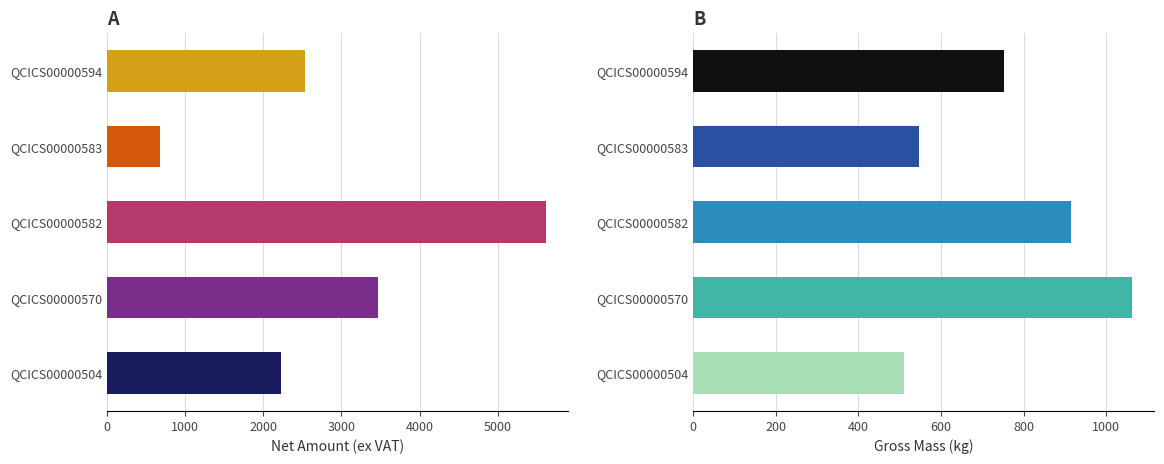

Between QCICS00000570 and QCICS00000582, which series saw the biggest shift?

BE. ex Vat